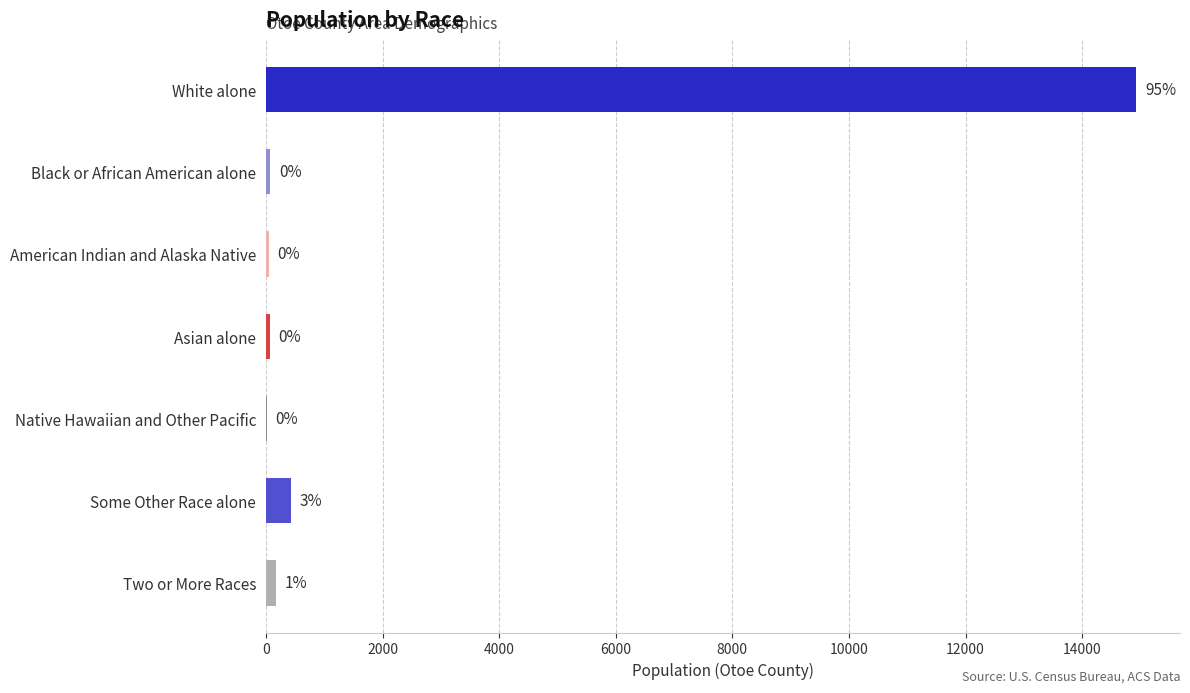

What is the minimum value shown in the chart?

18